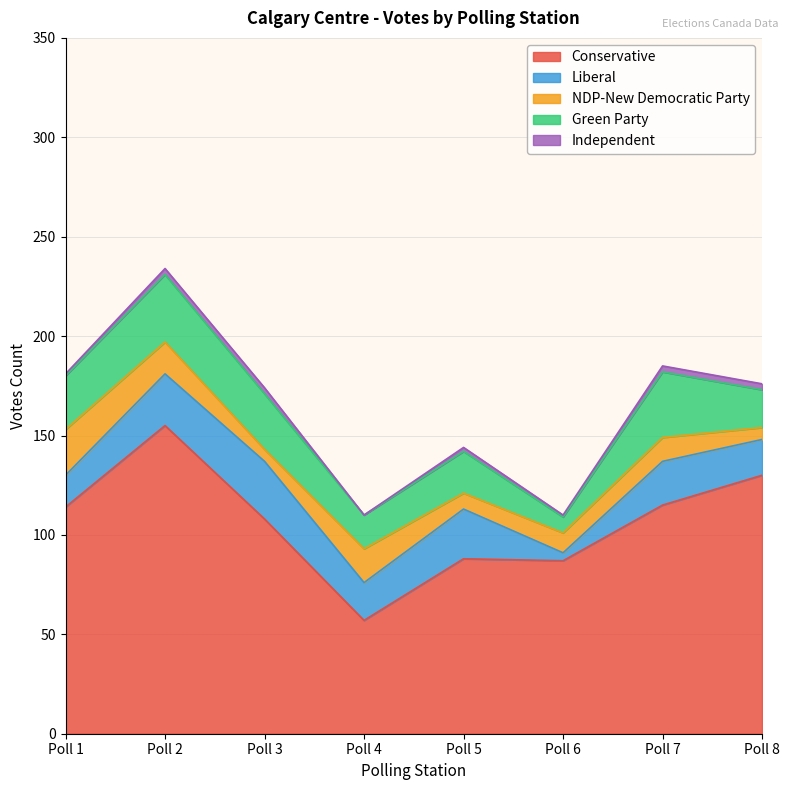

What is the spread (max minus min) of values at Poll 5?

86